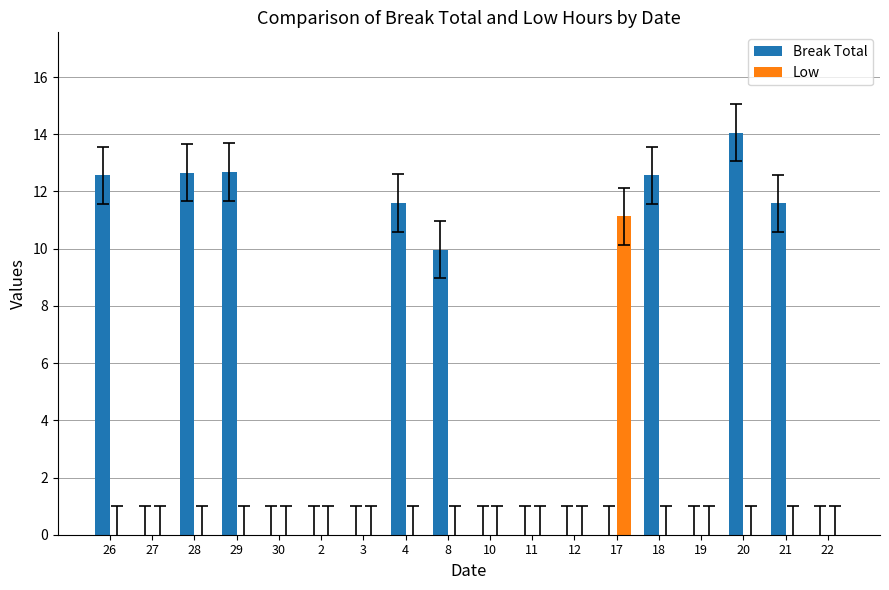

Which category has the highest value in the Low series?

17